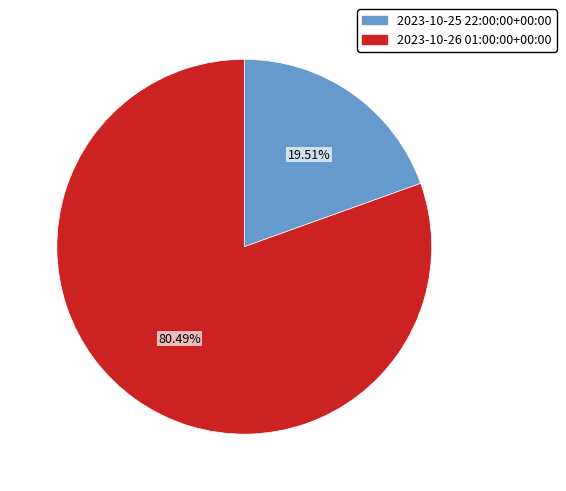

To the nearest percent, what is the average slice percentage?

50%